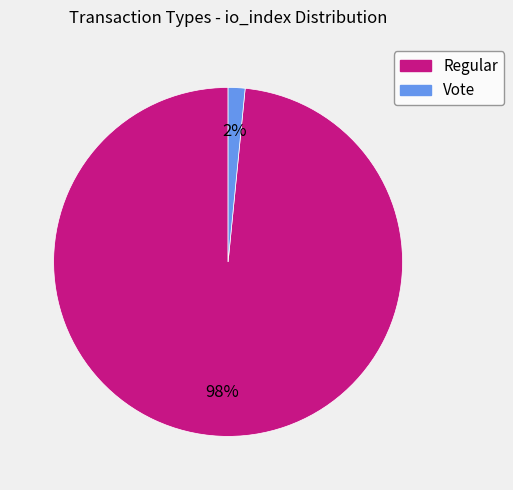

Is there any slice that represents more than half of the pie?

Yes